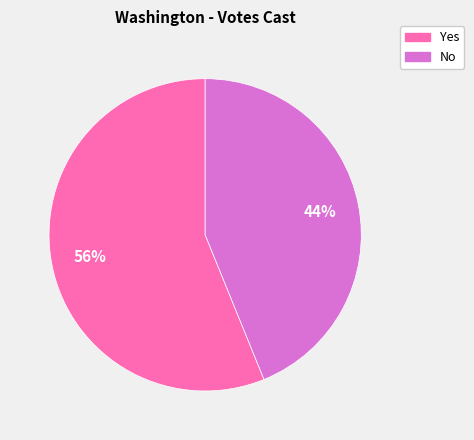

Rank the categories by value from highest to lowest.

Yes, No